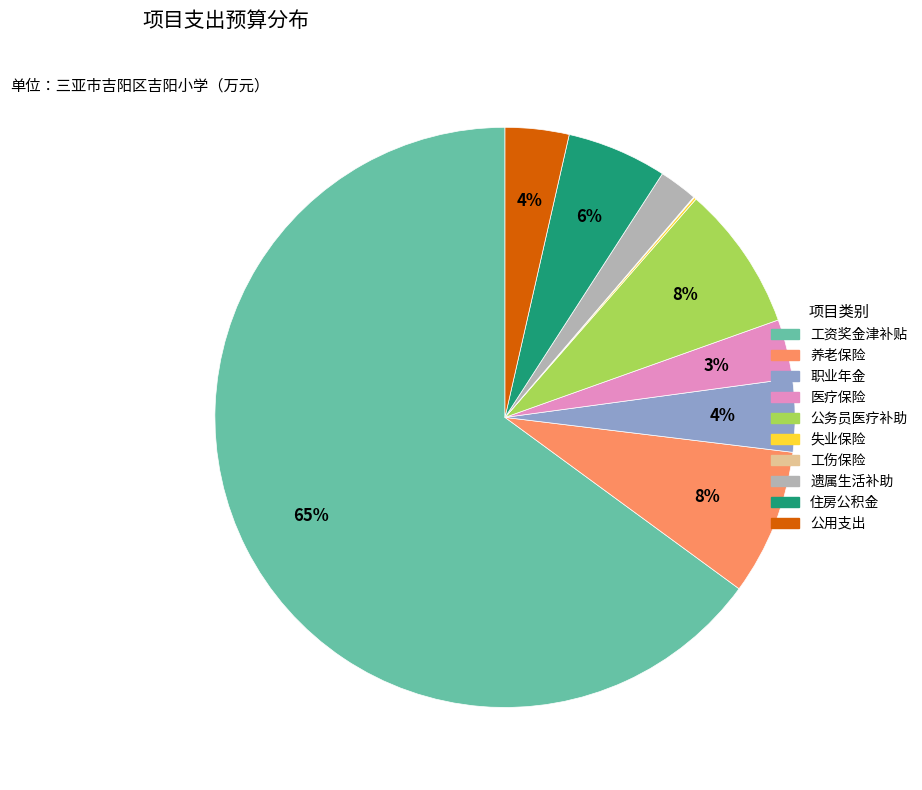

Is 工资奖金津补贴 the majority of the pie?

Yes